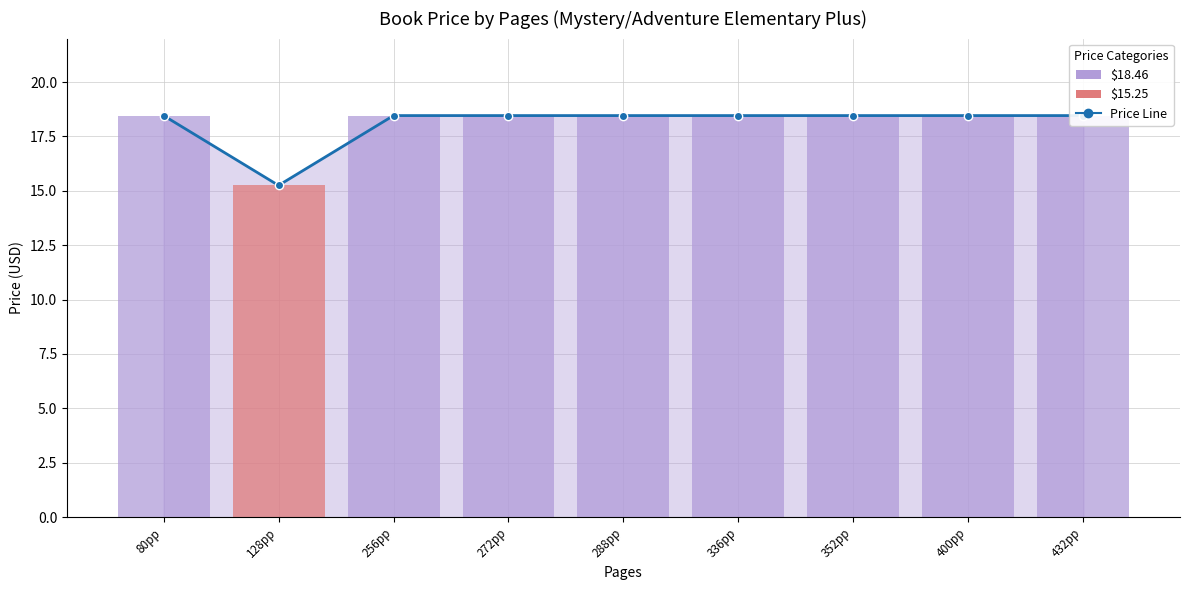

What is the minimum value shown in the chart?

15.2